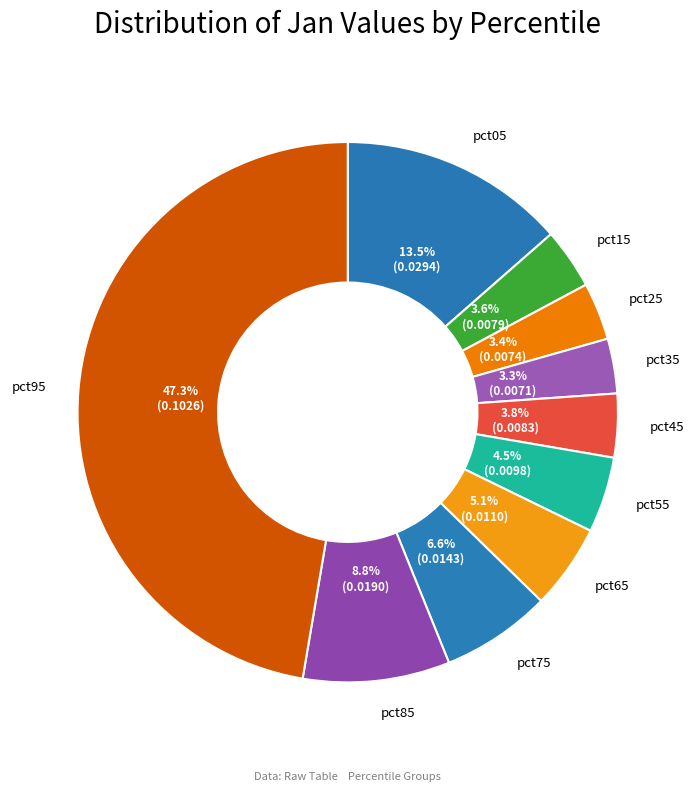

Between pct55 and pct95, which is larger?

pct95